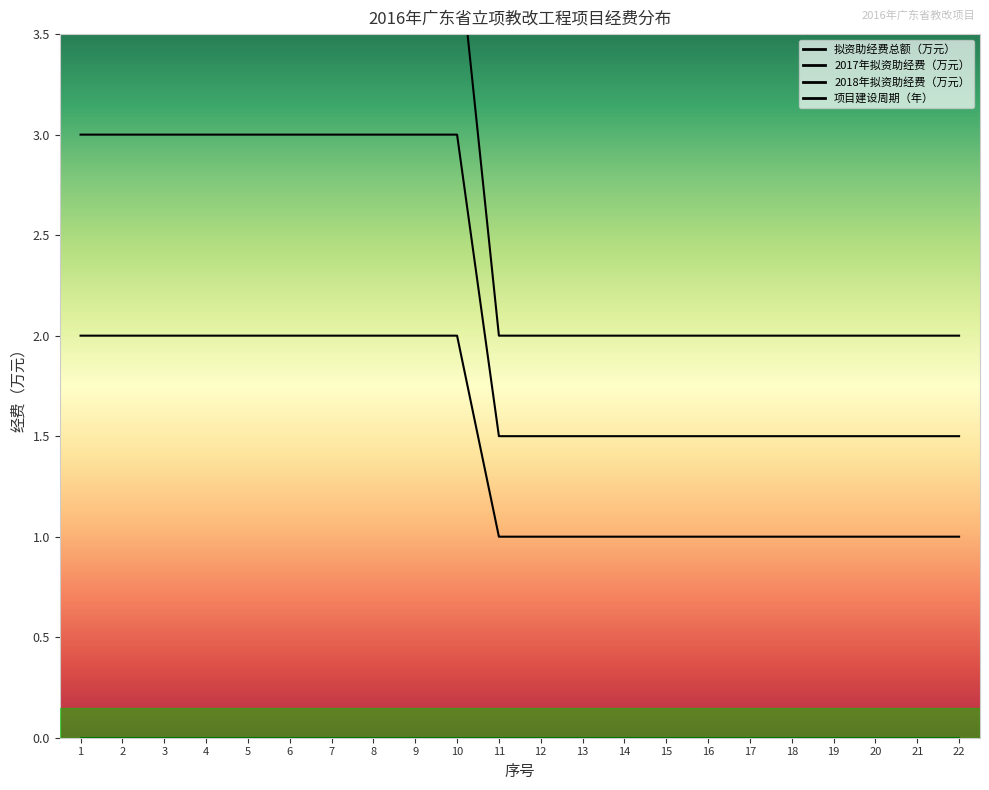

List the series in order of their peak value, highest first.

2018年拟资助经费（万元）, 2017年拟资助经费（万元）, 拟资助经费总额（万元）